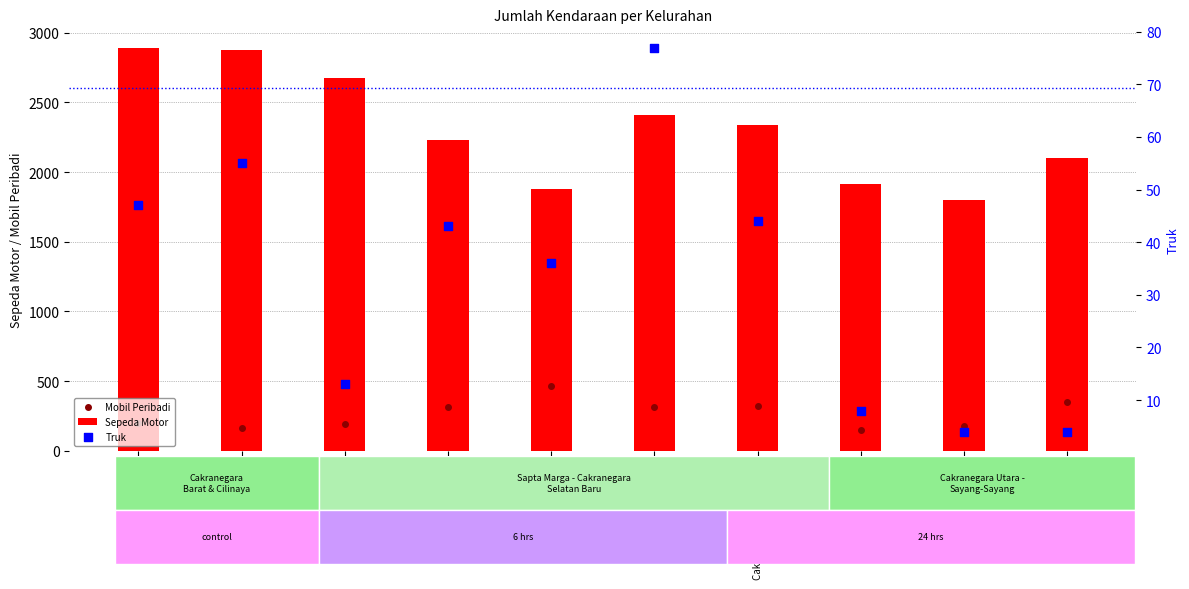

What are all the series names shown in the legend?

Mobil Peribadi, Sepeda Motor, Truk